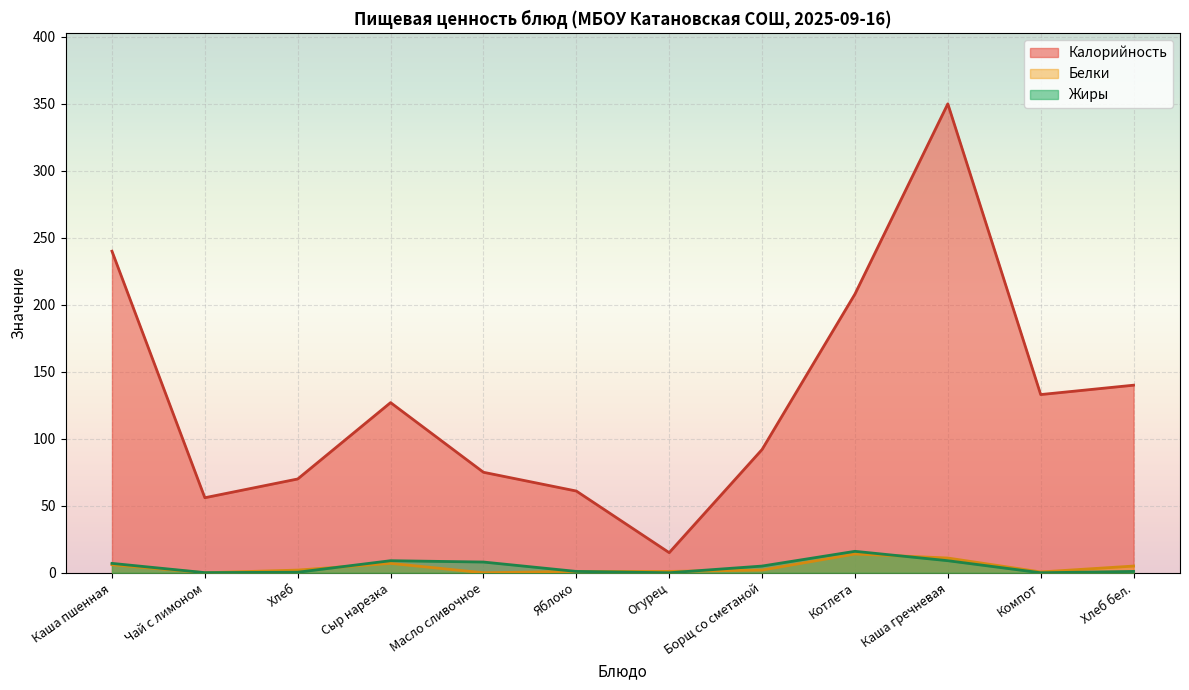

Where does the Калорийность series first go above 127?

Каша пшенная